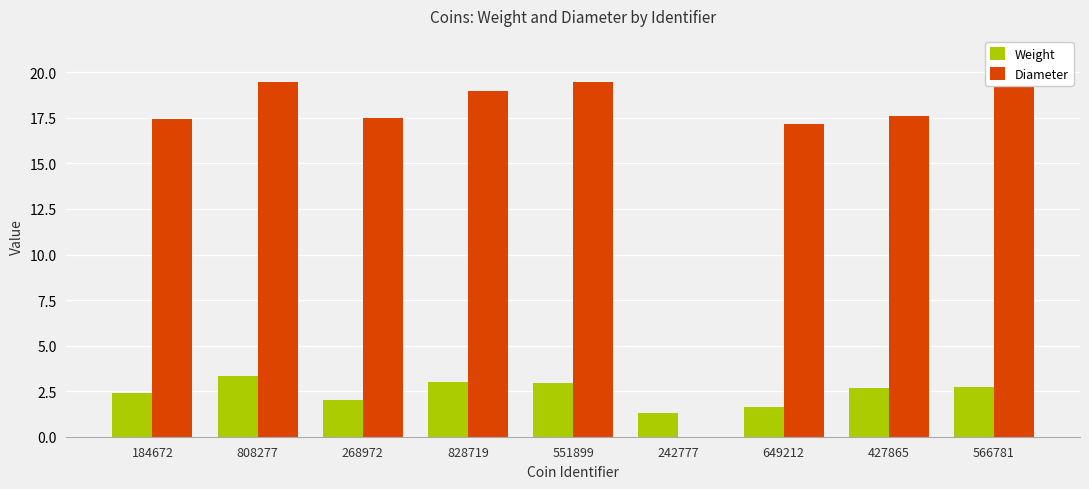

At which label is Diameter closest to 9?

649212